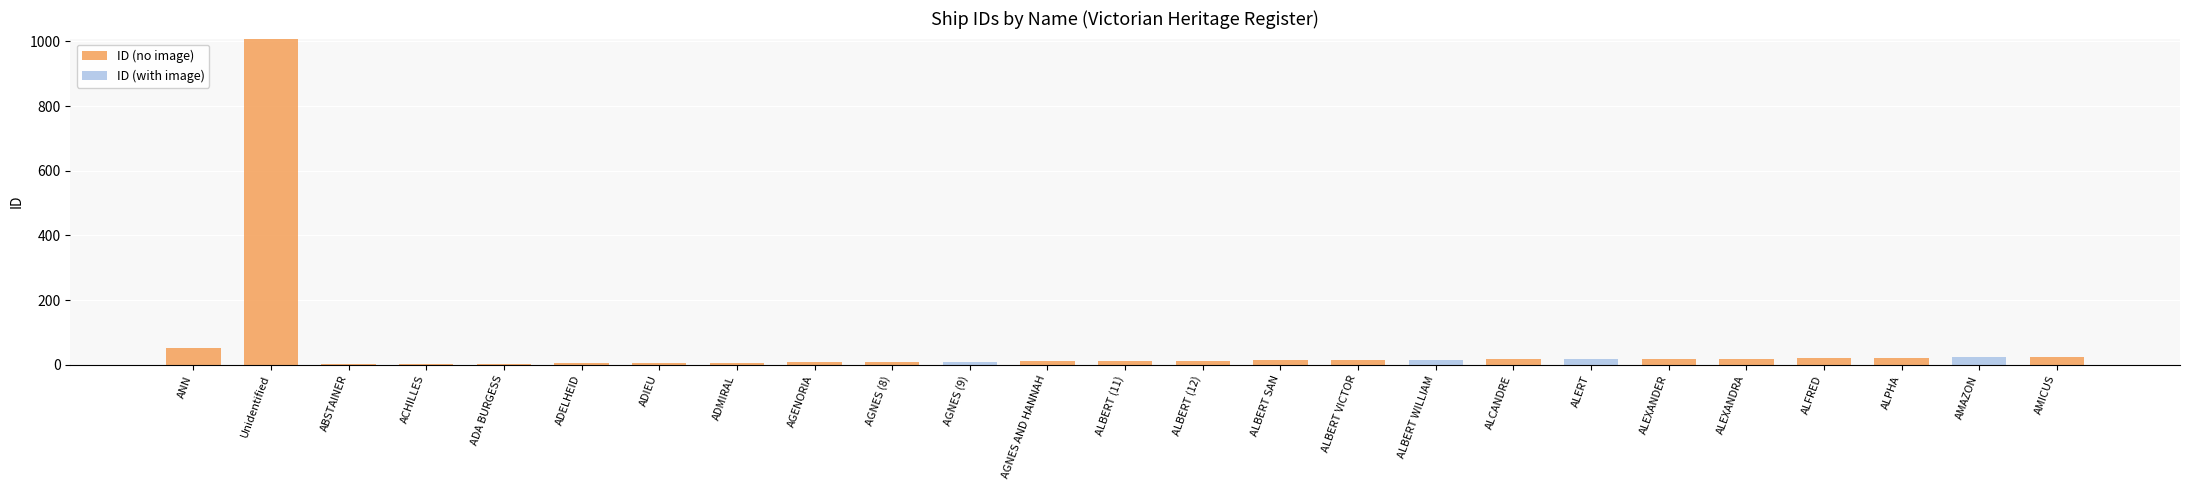

How many distinct data groups are displayed?

2